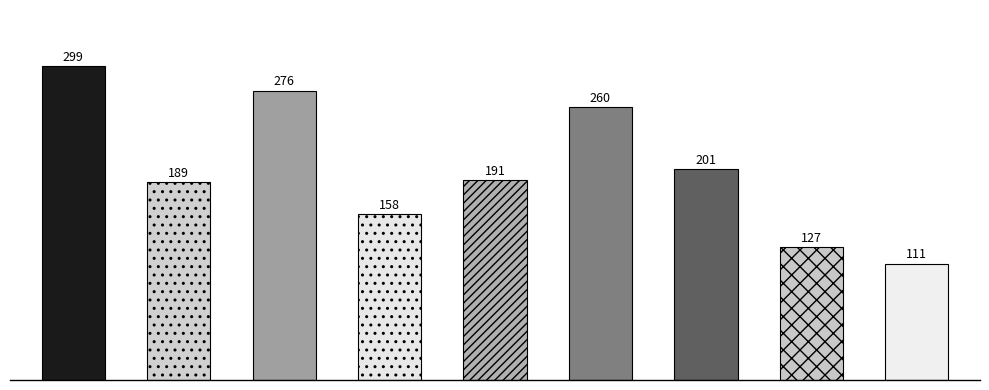

At which label is the value closest to 205?

Бежецкая ЦРБ